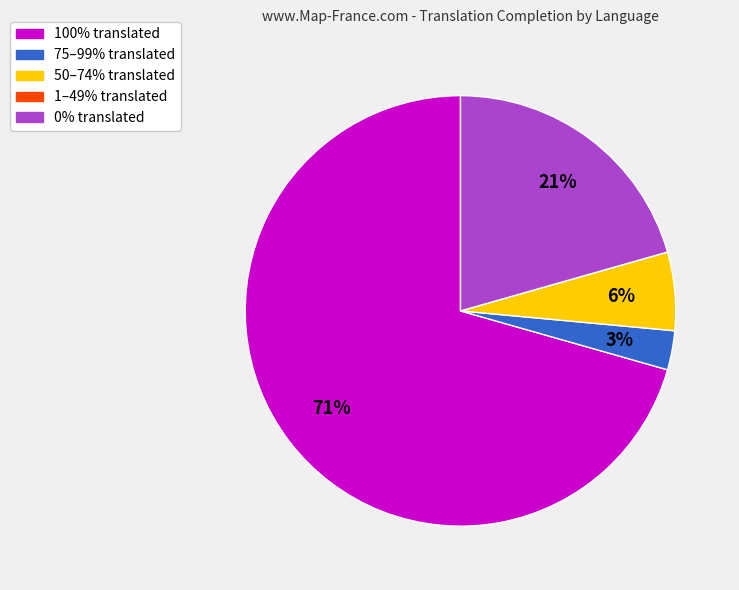

To the nearest percent, what is the average slice percentage?

20%